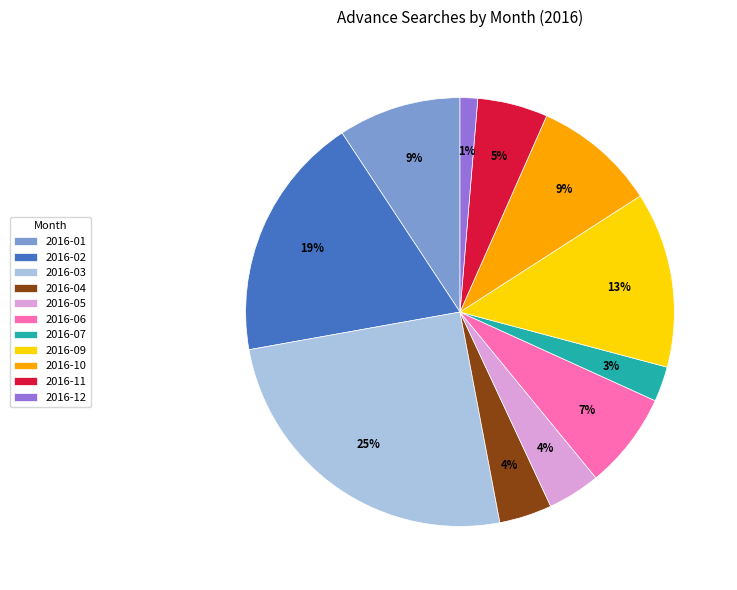

Is it true that 2016-09 is 13% of the pie?

True